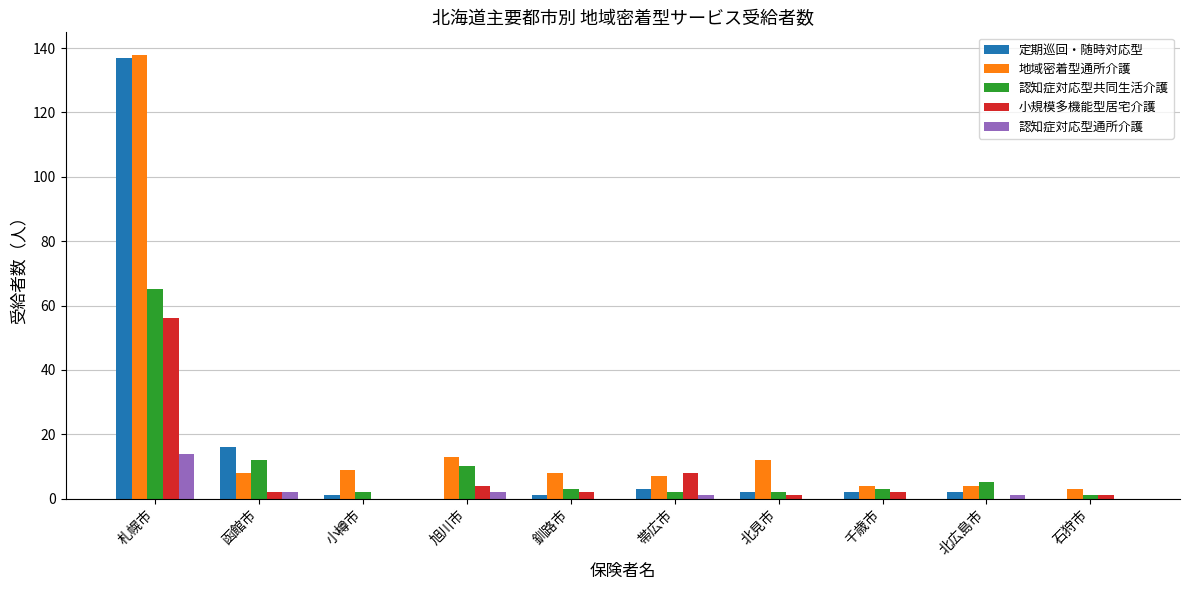

What is the greatest value displayed?

138